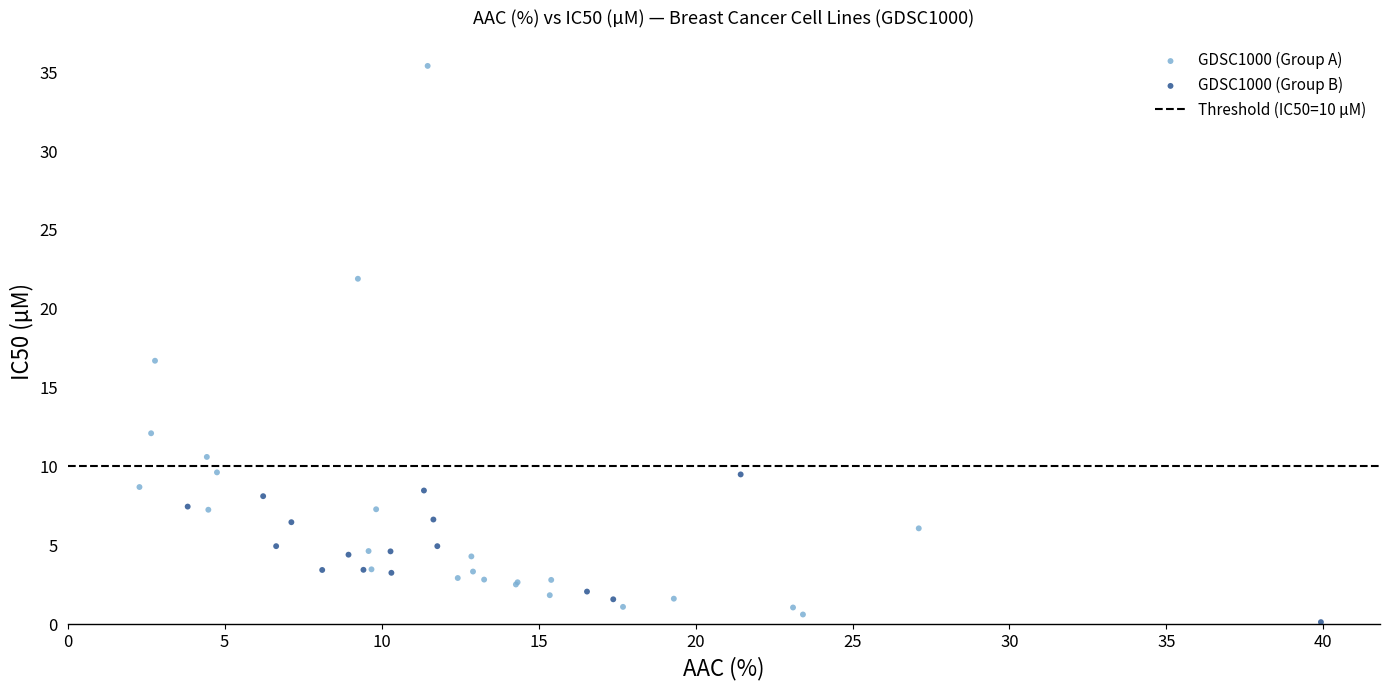

Which series reaches the minimum Y coordinate?

GDSC1000 (Group B)